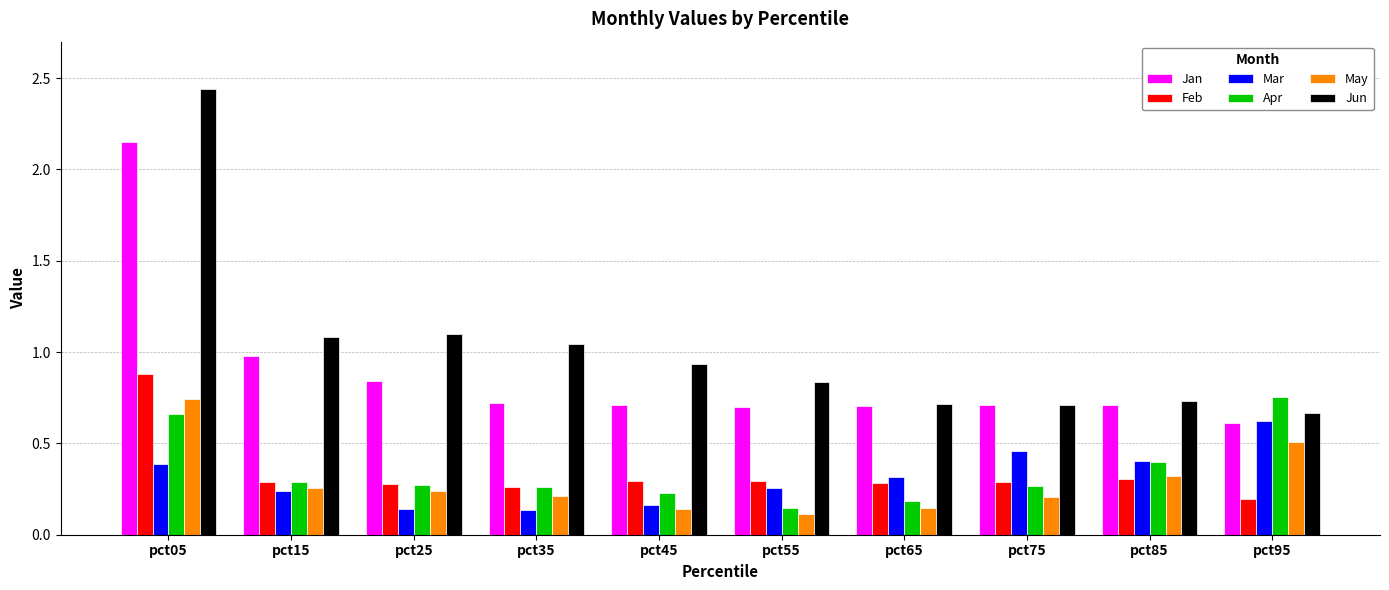

Count the Mar values in the range 0 to 1.

10